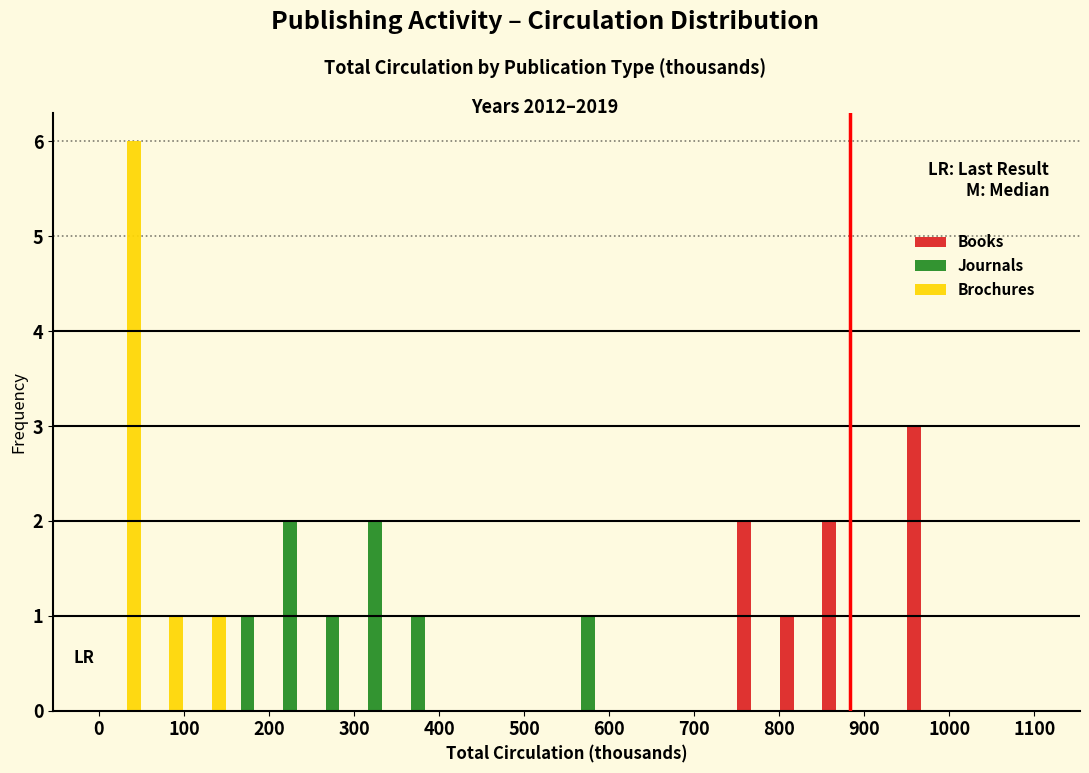

Reading left to right, list every range on the x-axis with the height of the bar of each series over it. The values are not printed on the chart, so give them approximately, as read against the axis.

0 to 50: Books=0	Journals=0	Brochures=6
50 to 100: Books=0	Journals=0	Brochures=1
100 to 150: Books=0	Journals=0	Brochures=1
150 to 200: Books=0	Journals=1	Brochures=0
200 to 250: Books=0	Journals=2	Brochures=0
250 to 300: Books=0	Journals=1	Brochures=0
300 to 350: Books=0	Journals=2	Brochures=0
350 to 400: Books=0	Journals=1	Brochures=0
400 to 450: Books=0	Journals=0	Brochures=0
450 to 500: Books=0	Journals=0	Brochures=0
500 to 550: Books=0	Journals=0	Brochures=0
550 to 600: Books=0	Journals=1	Brochures=0
600 to 650: Books=0	Journals=0	Brochures=0
650 to 700: Books=0	Journals=0	Brochures=0
700 to 750: Books=0	Journals=0	Brochures=0
750 to 800: Books=2	Journals=0	Brochures=0
800 to 850: Books=1	Journals=0	Brochures=0
850 to 900: Books=2	Journals=0	Brochures=0
900 to 950: Books=0	Journals=0	Brochures=0
950 to 1000: Books=3	Journals=0	Brochures=0
1000 to 1050: Books=0	Journals=0	Brochures=0
1050 to 1100: Books=0	Journals=0	Brochures=0